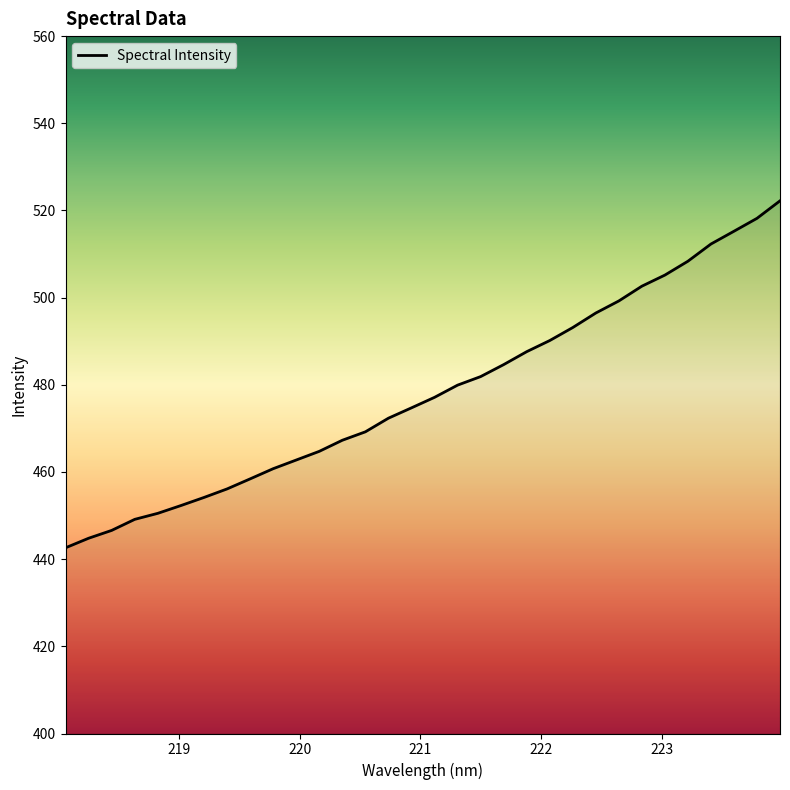

What is the difference between the maximum and minimum values?

79.6